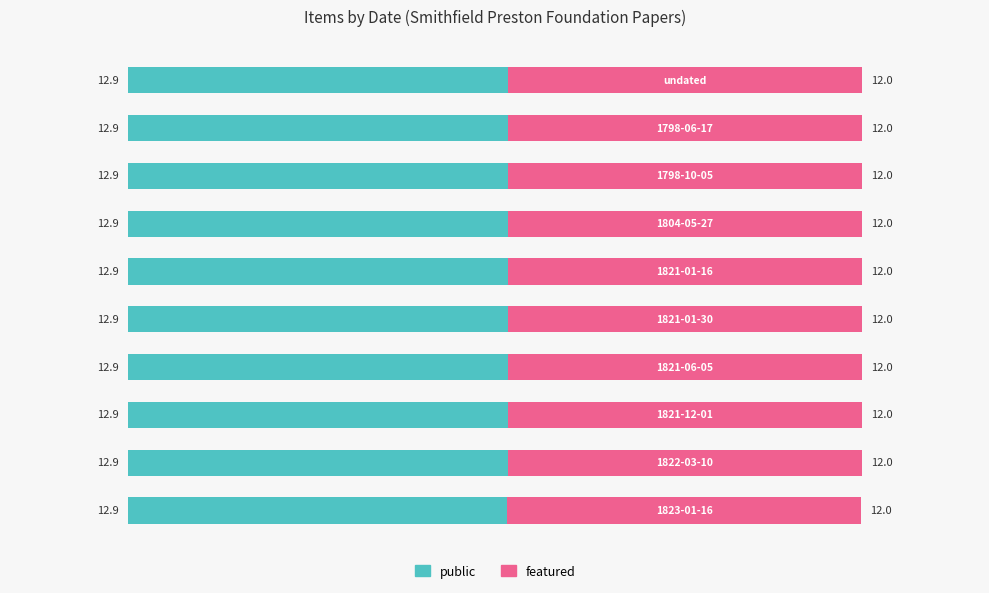

What is the maximum value for public?

12.9